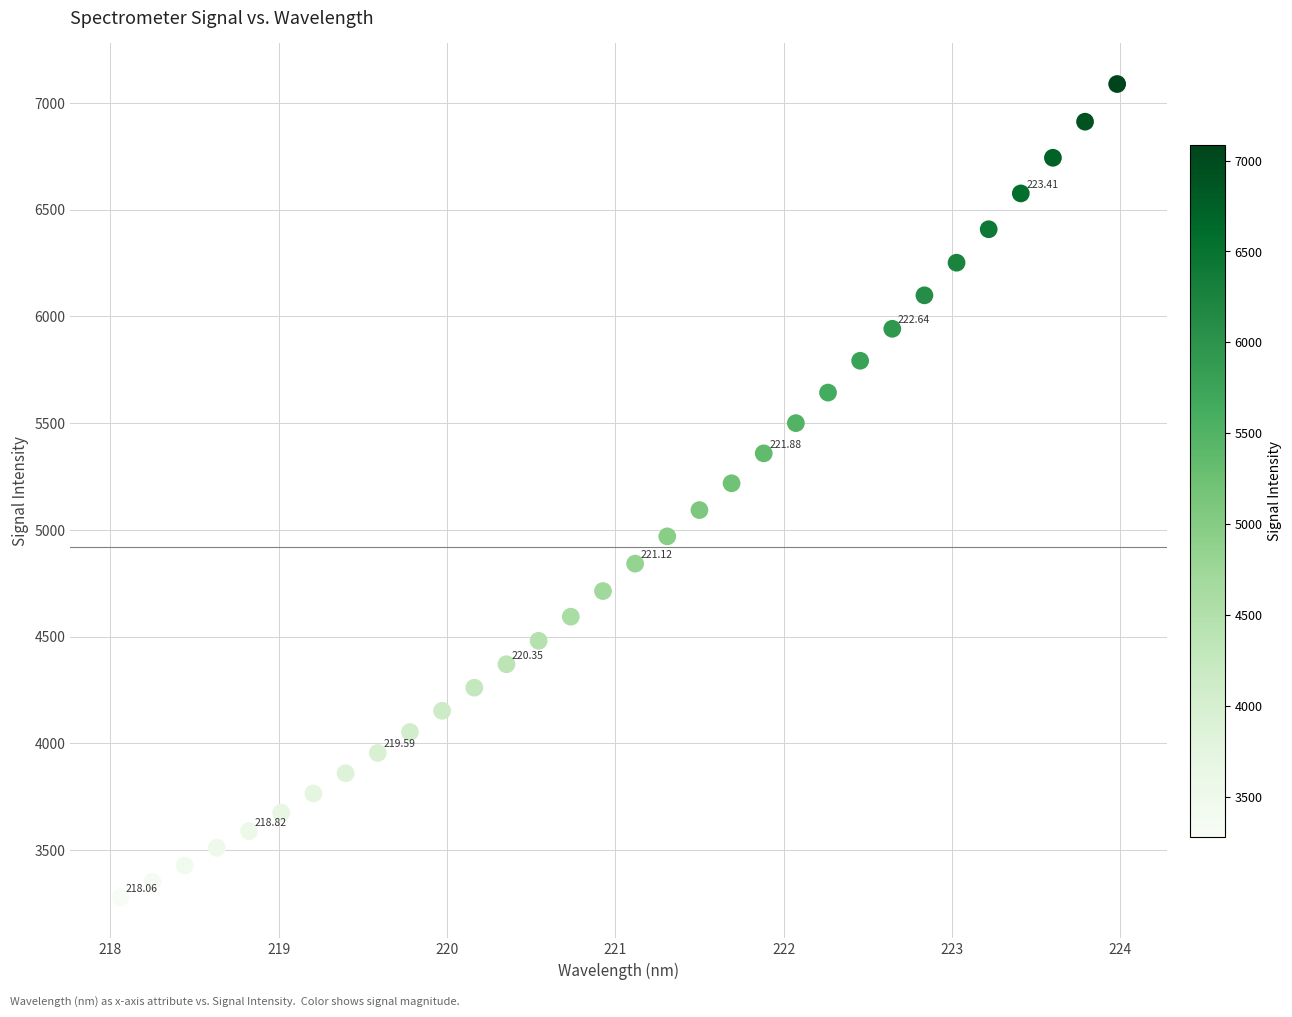

What is the range of Y values (max minus min)?

3810.3